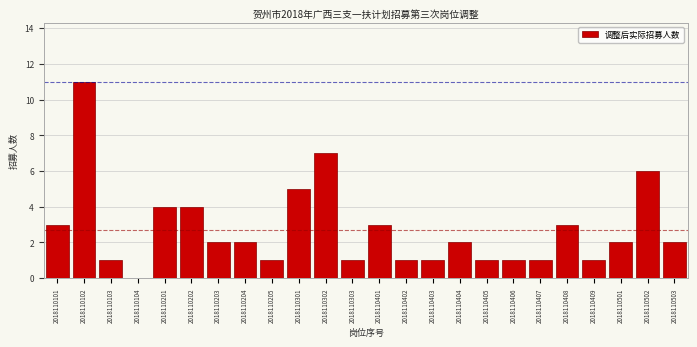

Reading left to right, list all the values displayed in this chart.

2018110101=3	2018110102=11	2018110103=1	2018110104=0	2018110201=4	2018110202=4	2018110203=2	2018110204=2	2018110205=1	2018110301=5	2018110302=7	2018110303=1	2018110401=3	2018110402=1	2018110403=1	2018110404=2	2018110405=1	2018110406=1	2018110407=1	2018110408=3	2018110409=1	2018110501=2	2018110502=6	2018110503=2